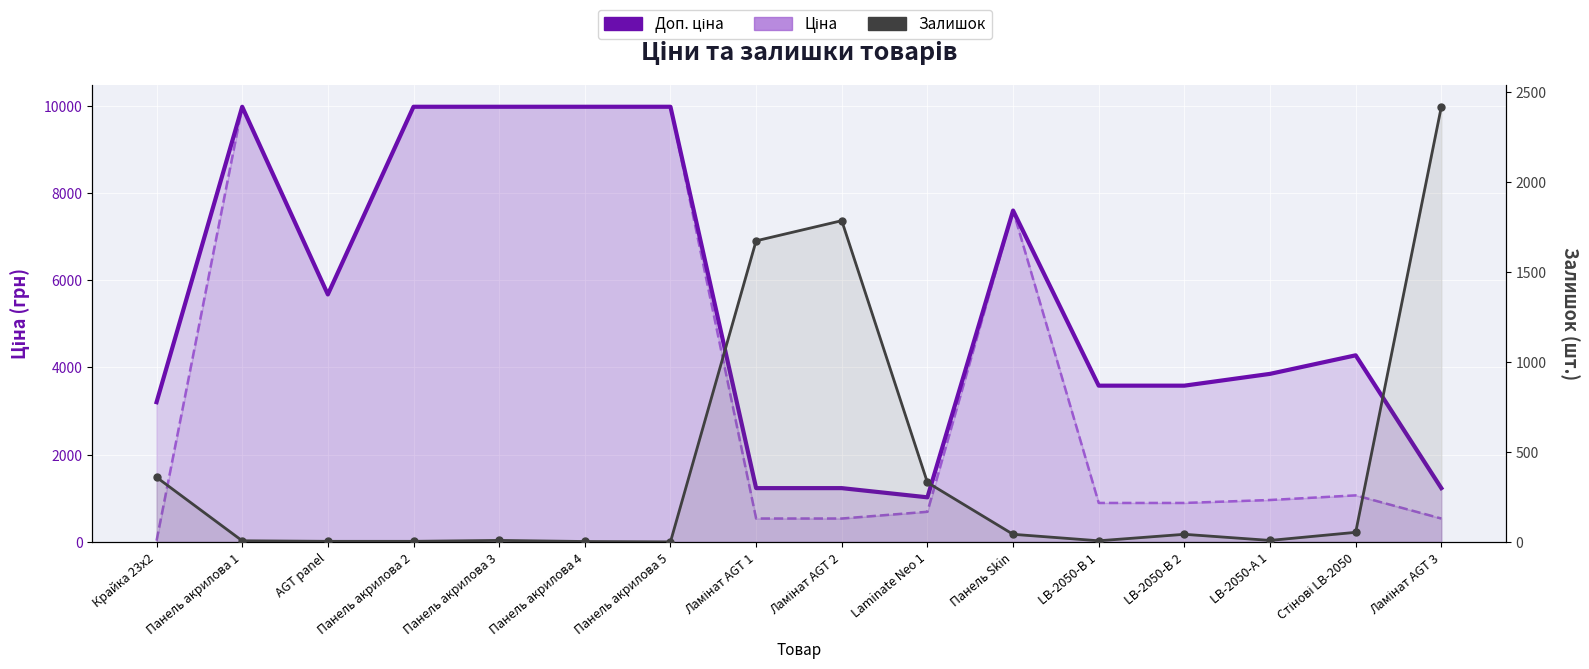

Count the number of categories in the chart.

16